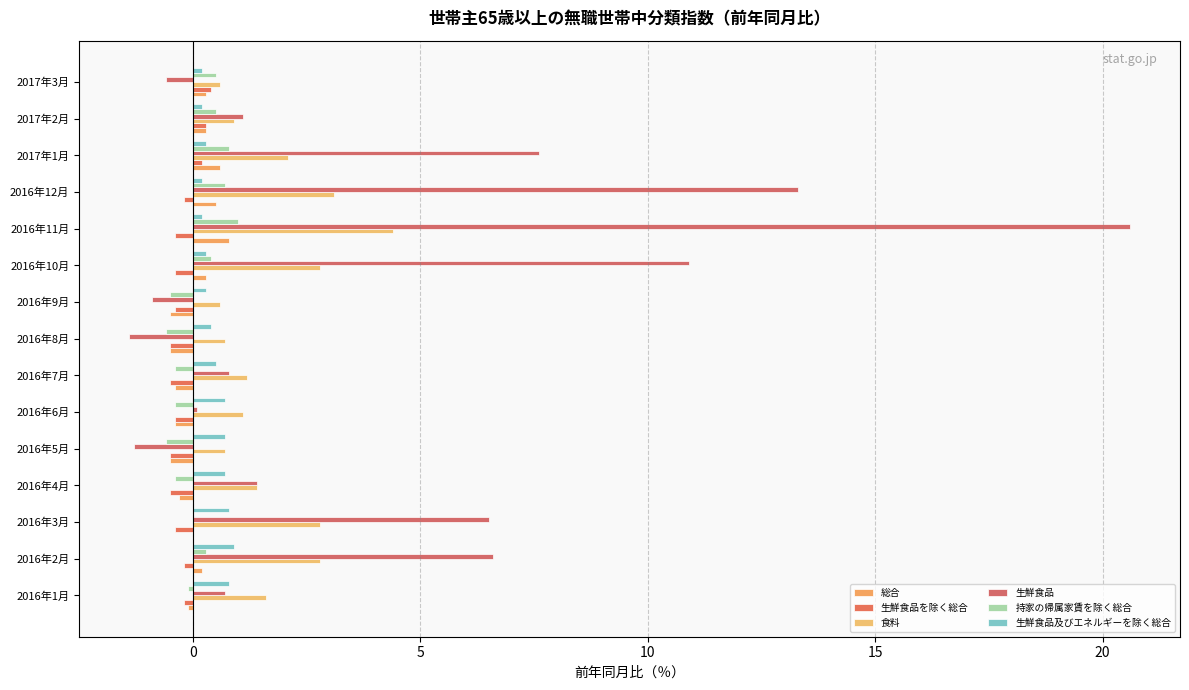

What is the value of the 生鮮食品を除く総合 bar at the 9th from the left?

-0.4